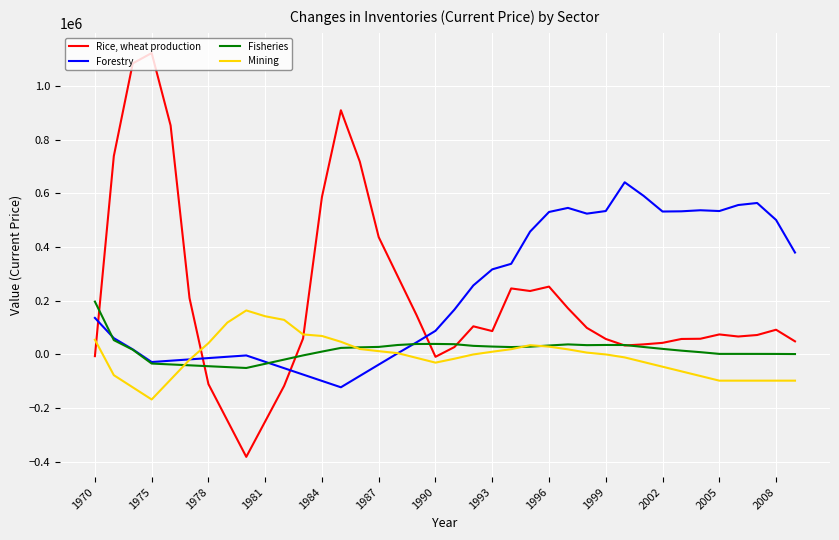

Which series has the largest range (max minus min)?

Rice, wheat production